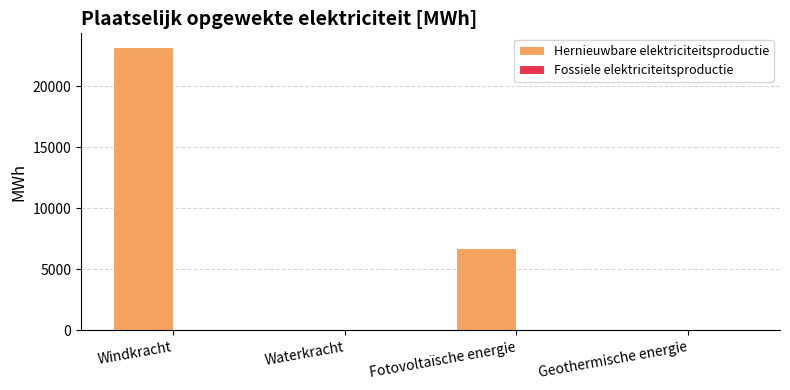

What is the sum of the values at Windkracht and Geothermische energie?

23185.9